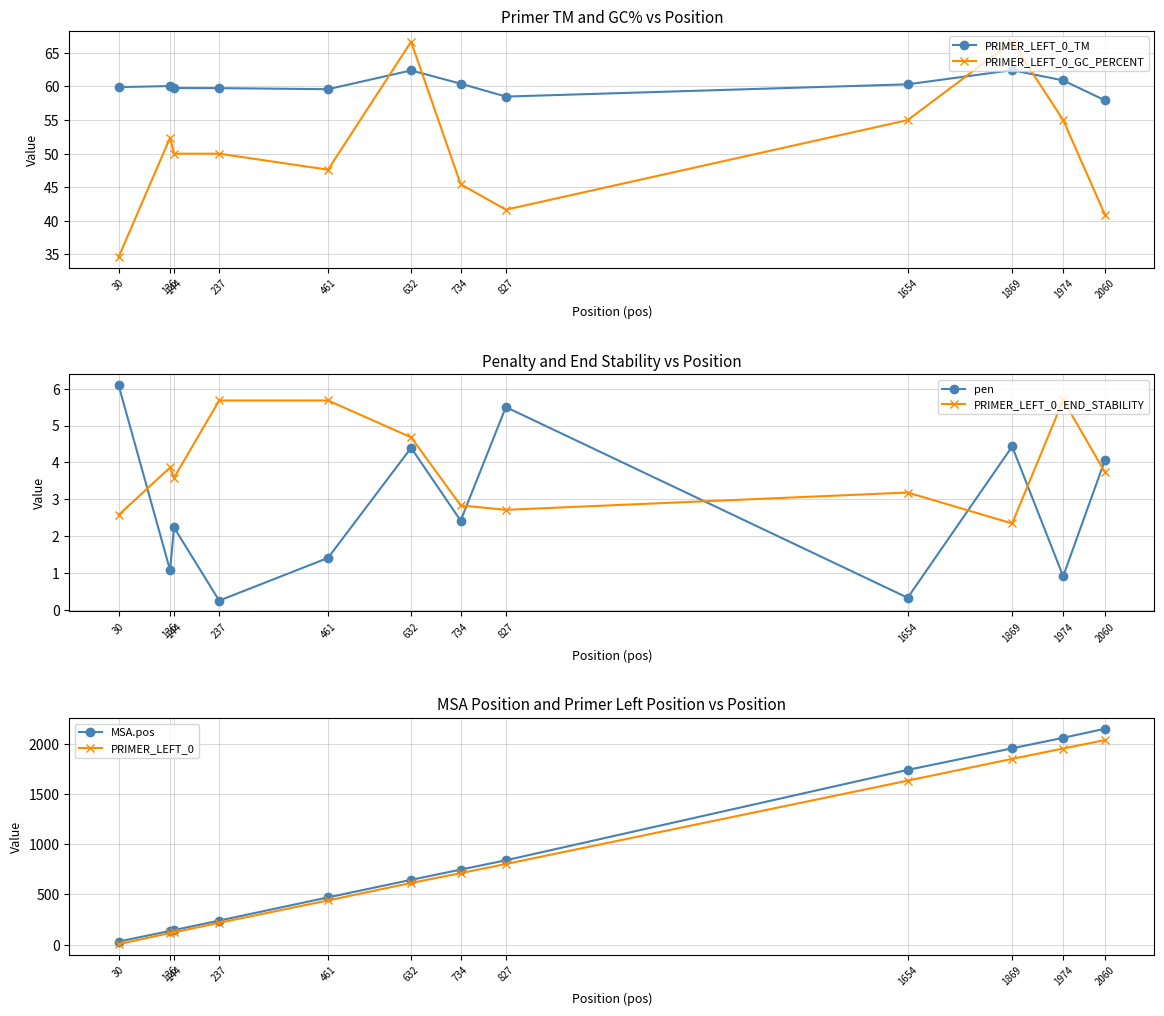

What is the value of the PRIMER_LEFT_0_GC_PERCENT point at the 11th from the left?

55.0